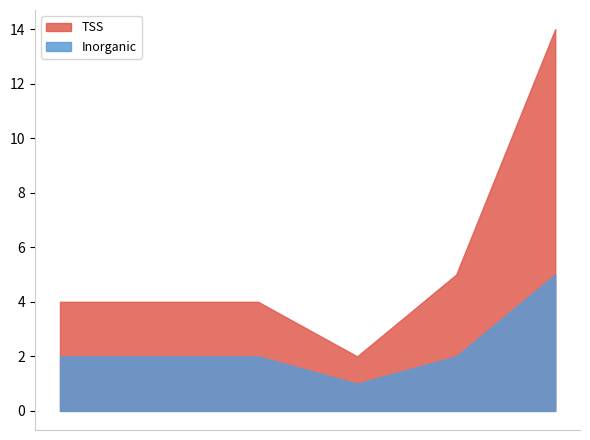

How many data points in Inorganic are less than 2?

1